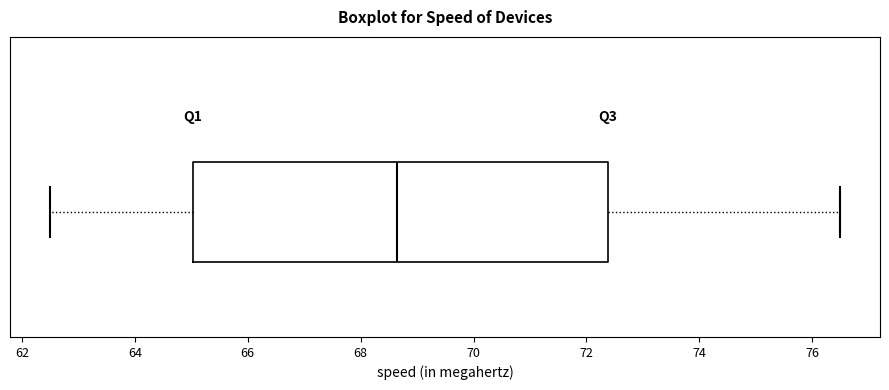

Read this box plot against the x-axis: the position of the median line, the range covered by the box, and the ends of both whiskers. The values are not printed on the chart, so give them approximately, as read against the axis.

median 68.6, box 65.0 to 72.4, whiskers 62.4 to 76.6